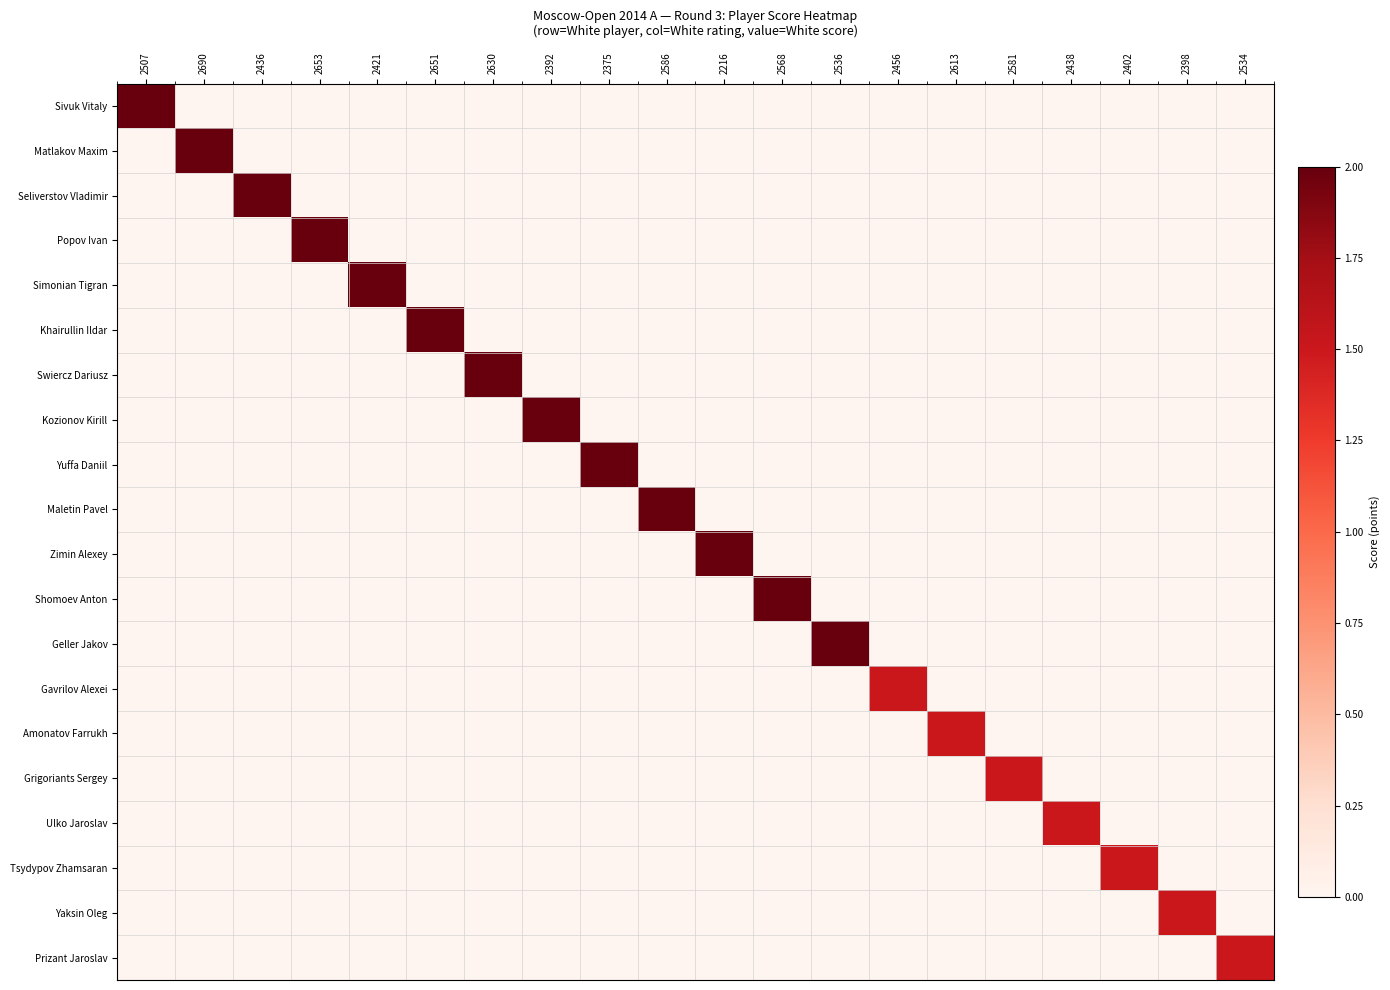

Which series has the largest total across all categories?

Sivuk Vitaly